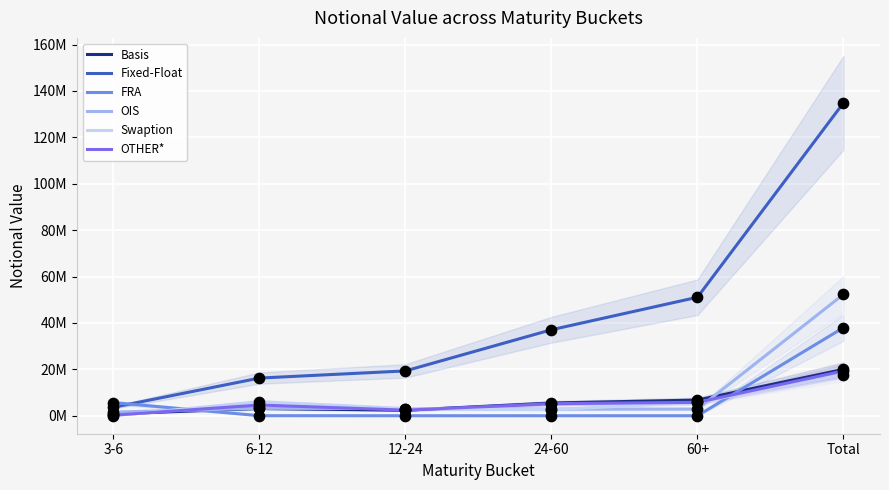

Which series has the widest spread of Y values?

Fixed-Float